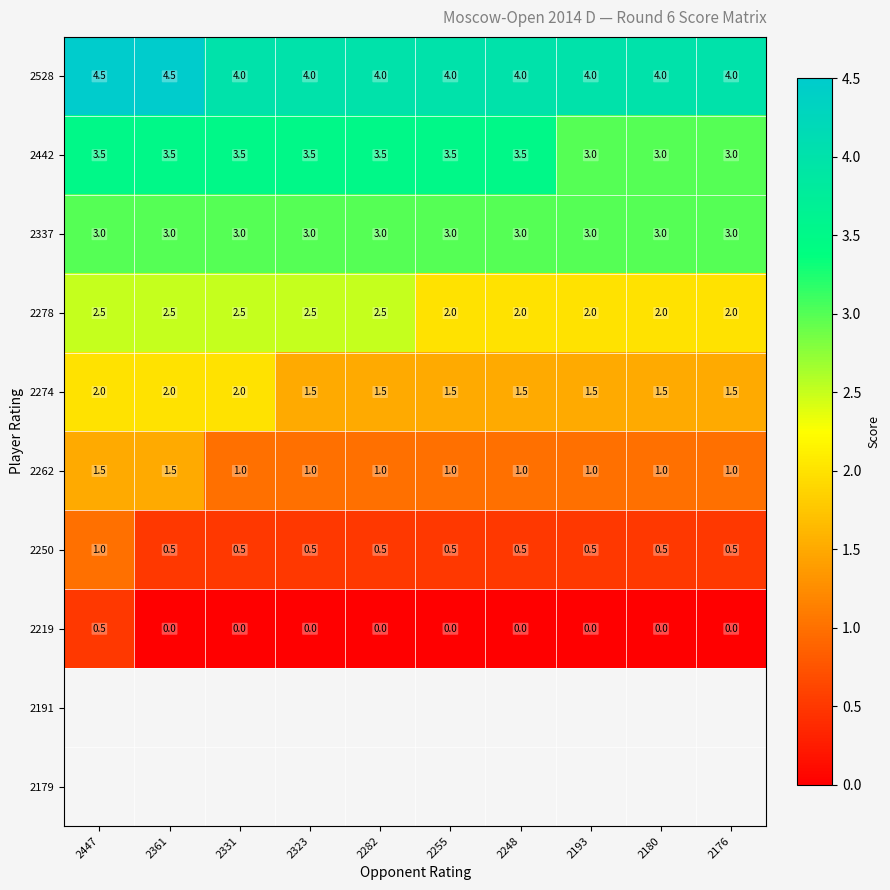

What is the difference between the maximum and minimum values in the 2219 series?

0.5